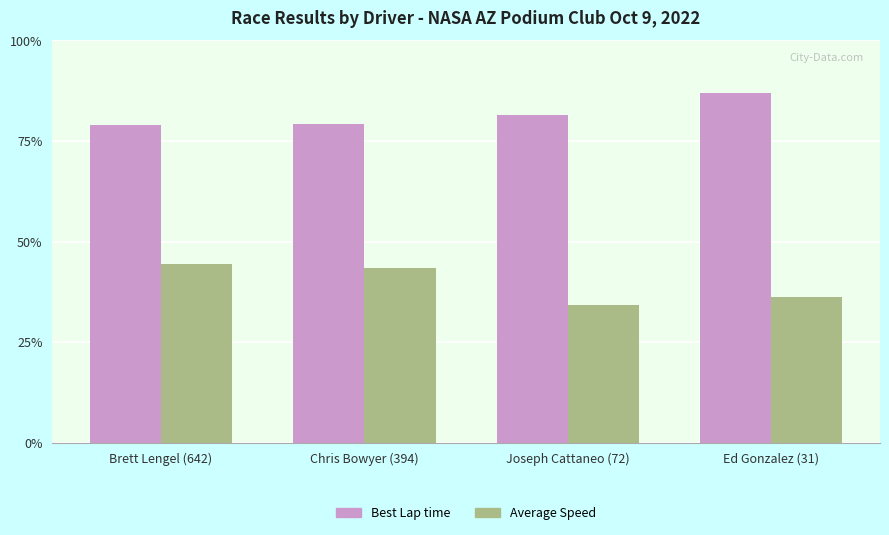

The Average Speed series shows 19.4 at Joseph Cattaneo (72). True or false?

False